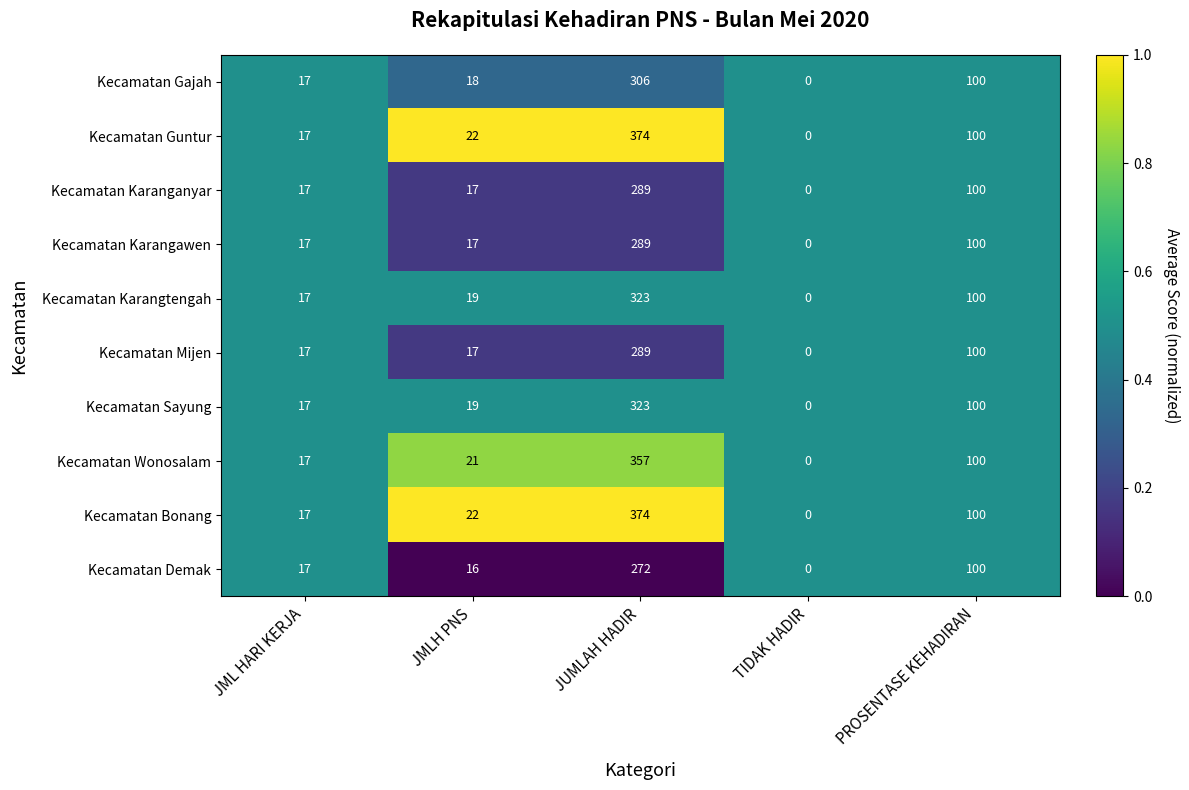

Is it true that Kecamatan Gajah equals 115 at TIDAK HADIR?

False